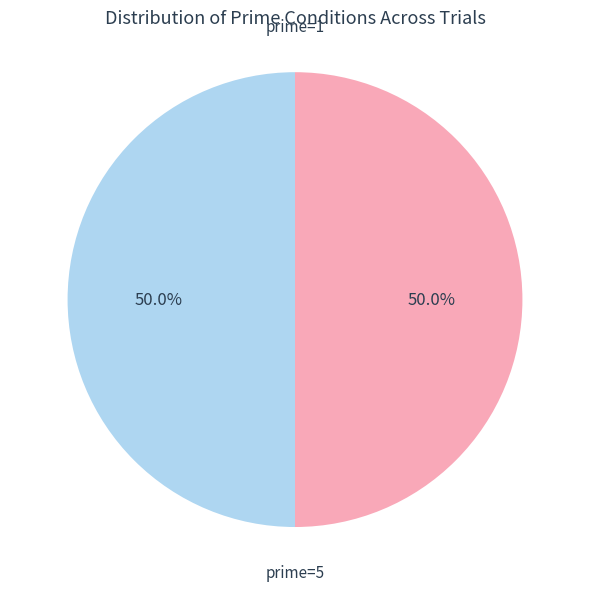

Approximately how many times larger is the value at prime=1 compared to prime=5?

1.0